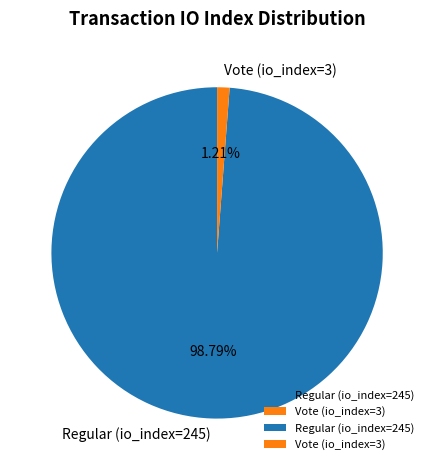

Does Vote (io_index=3) represent more than half of the total?

No